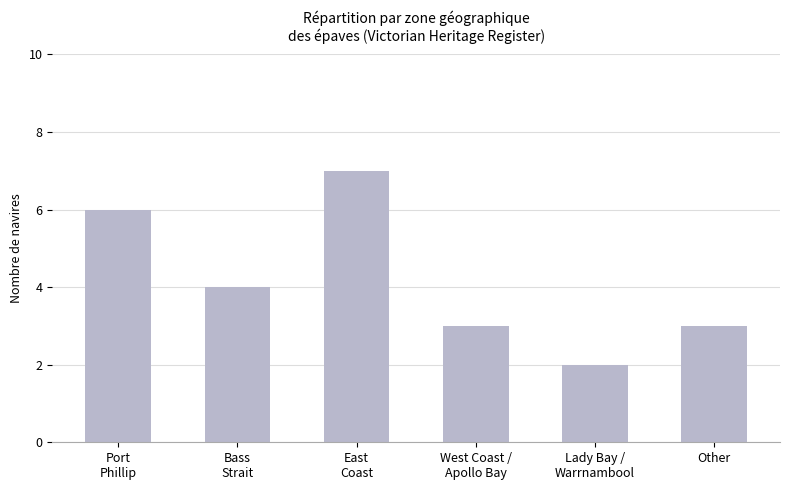

What is the approximate value at East
Coast?

7